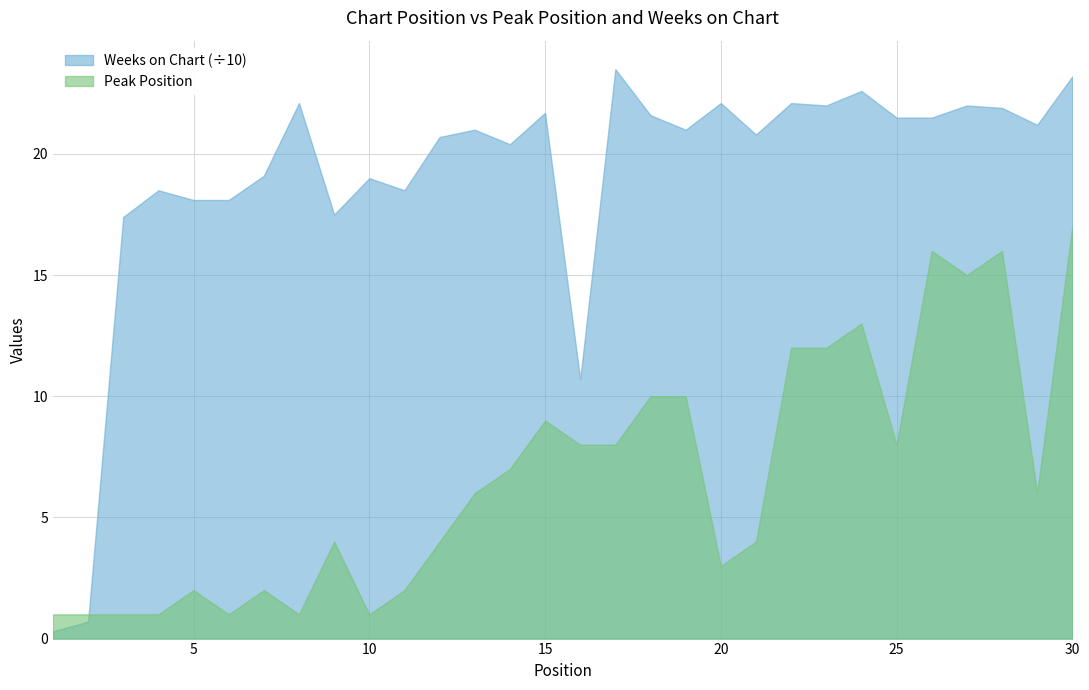

What is the average value of the Weeks on Chart series?

190